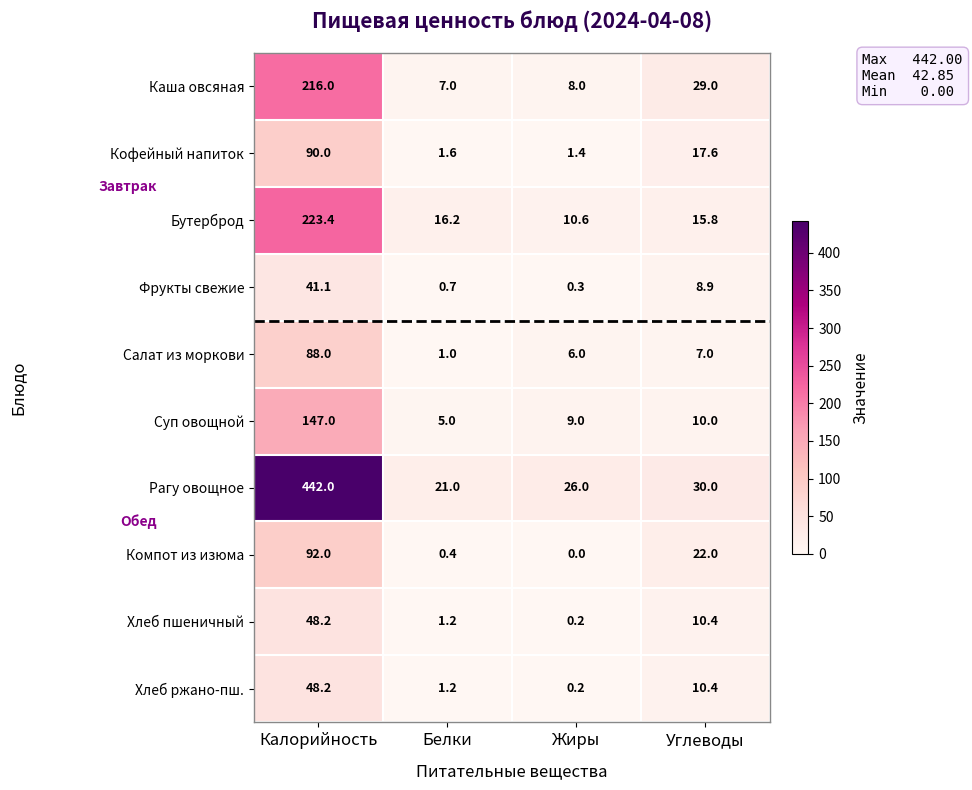

What is the difference between the maximum and minimum values in the Рагу овощное series?

421.0